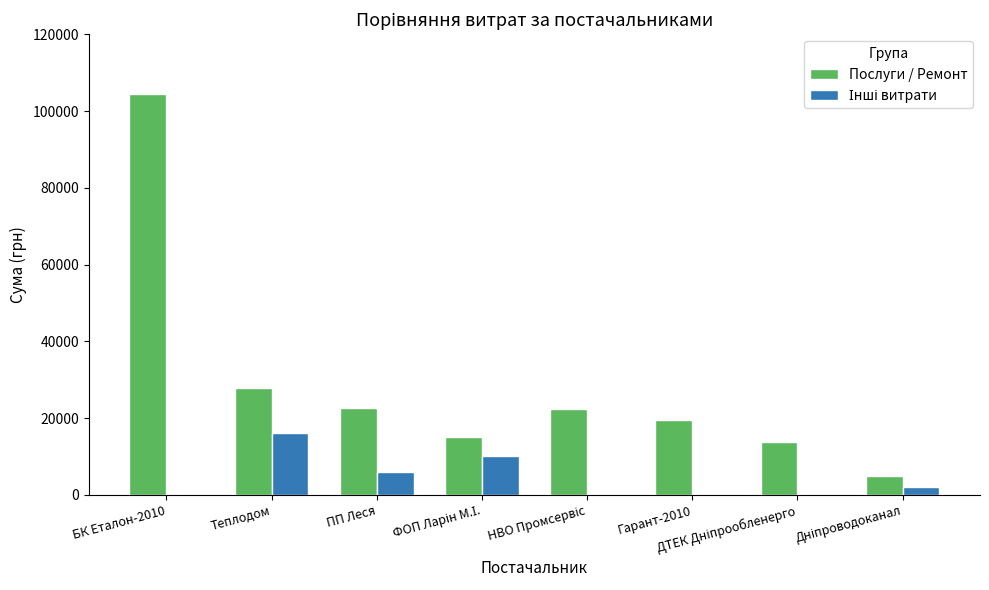

At which category is the sum across all series the highest?

БК Еталон-2010